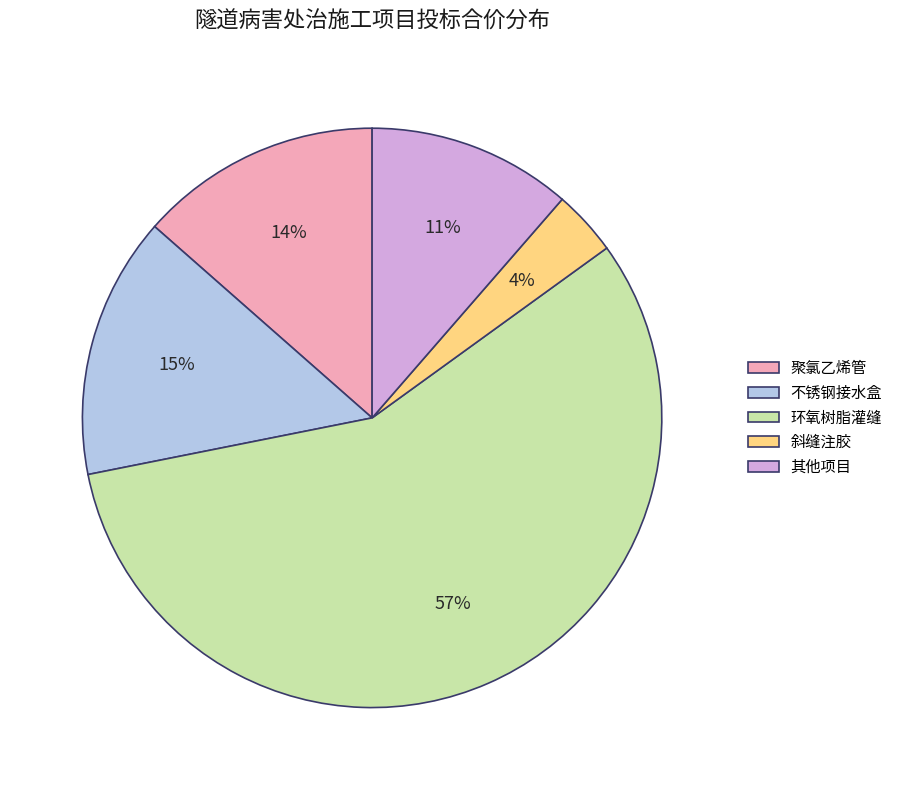

What is the smallest slice in the pie chart?

斜缝注胶